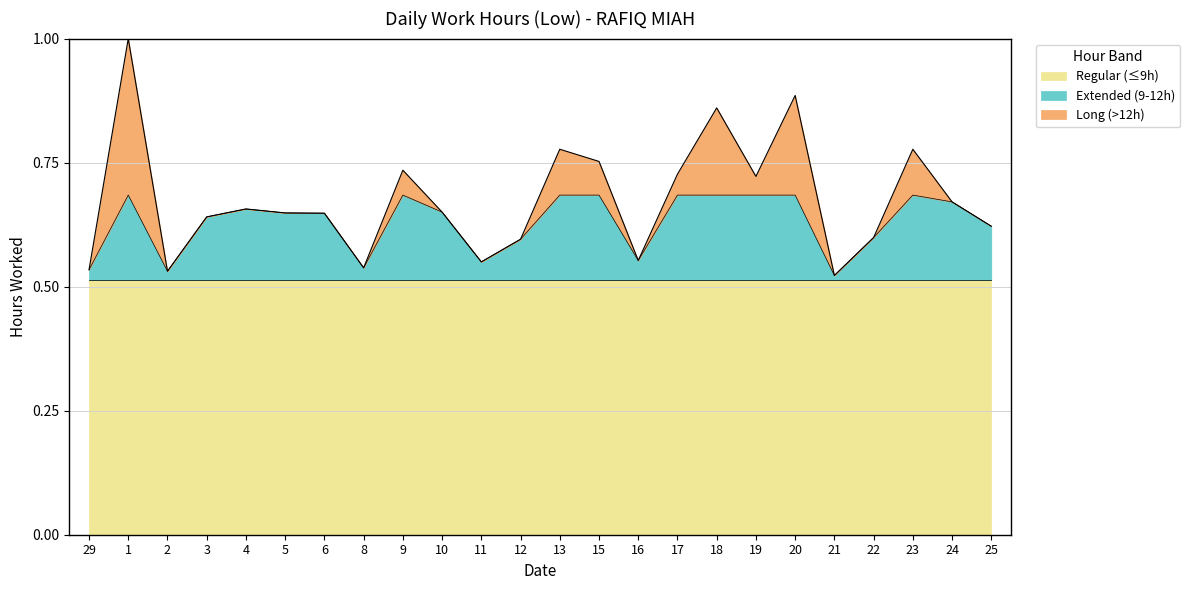

Reading left to right, what are all the values shown in this chart?

0.5	1.0	0.5	0.6	0.7	0.6	0.6	0.5	0.7	0.7	0.5	0.6	0.8	0.8	0.6	0.7	0.9	0.7	0.9	0.5	0.6	0.8	0.7	0.6